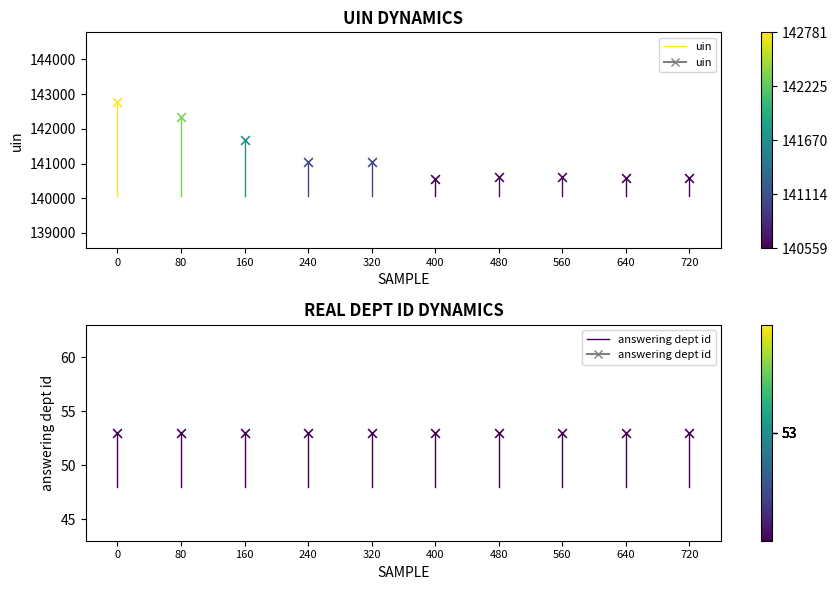

Which series has the largest total across all categories?

uin